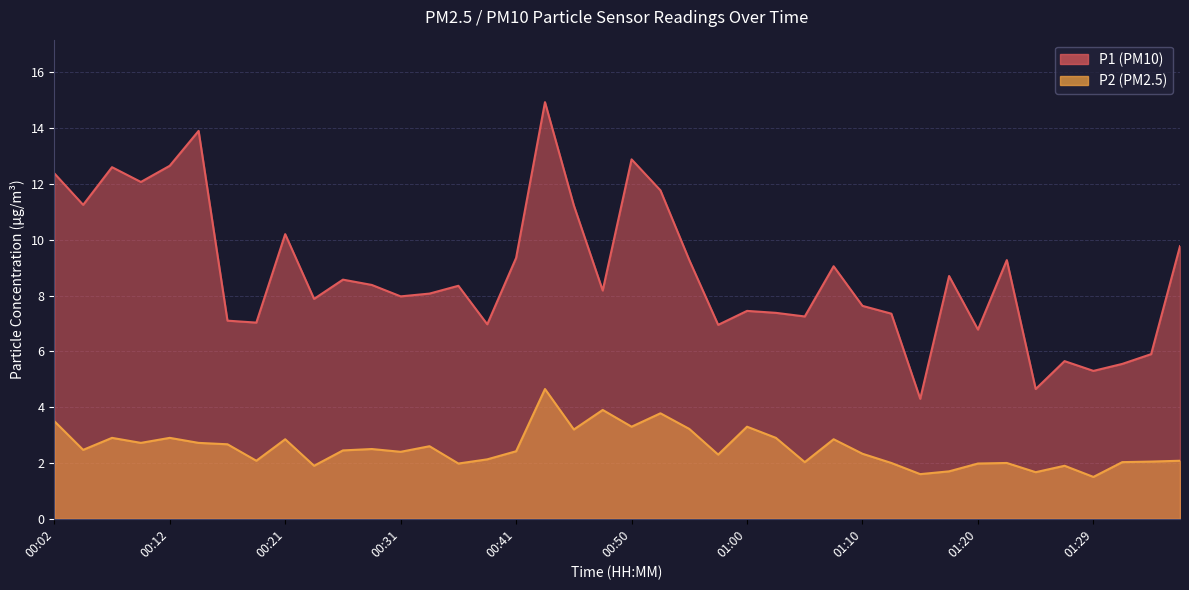

What is the difference between the highest and lowest values at 01:25?

3.0